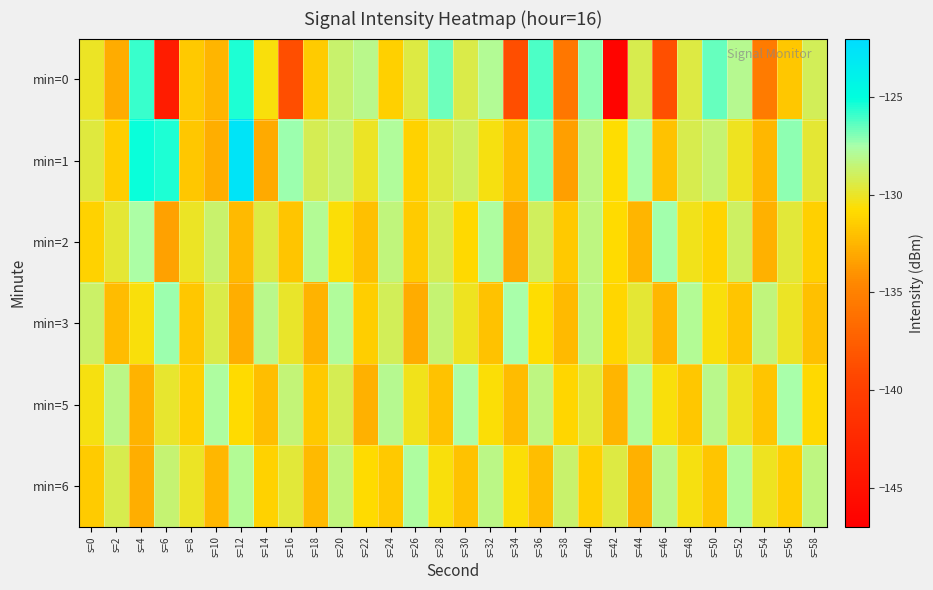

Reading right to left, what are all the values shown in this chart?

min=0: s=58=-129.1	s=56=-131.7	s=54=-135.4	s=52=-128.0	s=50=-126.6	s=48=-129.4	s=46=-138.6	s=44=-129.3	s=42=-146.4	s=40=-127.2	s=38=-135.7	s=36=-126.1	s=34=-138.8	s=32=-127.9	s=30=-129.4	s=28=-126.6	s=26=-129.4	s=24=-131.3	s=22=-128.1	s=20=-128.7	s=18=-131.5	s=16=-138.8	s=14=-130.5	s=12=-125.5	s=10=-132.5	s=8=-131.6	s=6=-143.8	s=4=-125.9	s=2=-132.9	s=0=-130.1
min=1: s=58=-129.8	s=56=-127.1	s=54=-132.4	s=52=-130.2	s=50=-128.6	s=48=-129.3	s=46=-131.9	s=44=-127.5	s=42=-130.7	s=40=-128.2	s=38=-133.5	s=36=-126.8	s=34=-132.1	s=32=-130.4	s=30=-128.9	s=28=-129.6	s=26=-131.2	s=24=-127.8	s=22=-130.1	s=20=-128.5	s=18=-129.1	s=16=-127.3	s=14=-133.0	s=12=-122.8	s=10=-132.8	s=8=-131.7	s=6=-125.5	s=4=-125.2	s=2=-131.5	s=0=-129.6
min=2: s=58=-131.3	s=56=-129.7	s=54=-132.7	s=52=-128.9	s=50=-131.1	s=48=-130.3	s=46=-127.4	s=44=-132.5	s=42=-130.8	s=40=-128.3	s=38=-131.6	s=36=-129.0	s=34=-133.1	s=32=-127.7	s=30=-130.9	s=28=-129.2	s=26=-131.5	s=24=-128.4	s=22=-132.0	s=20=-130.6	s=18=-127.9	s=16=-131.8	s=14=-129.5	s=12=-132.3	s=10=-128.7	s=8=-130.1	s=6=-133.4	s=4=-127.6	s=2=-129.8	s=0=-131.2
min=3: s=58=-132.0	s=56=-130.1	s=54=-128.4	s=52=-131.8	s=50=-130.5	s=48=-127.9	s=46=-132.4	s=44=-129.8	s=42=-131.0	s=40=-128.2	s=38=-132.3	s=36=-130.7	s=34=-127.5	s=32=-131.9	s=30=-130.2	s=28=-128.6	s=26=-132.9	s=24=-129.1	s=22=-131.4	s=20=-127.8	s=18=-132.6	s=16=-130.0	s=14=-128.1	s=12=-132.8	s=10=-129.4	s=8=-131.7	s=6=-127.3	s=4=-130.5	s=2=-132.2	s=0=-128.8
min=5: s=58=-130.9	s=56=-127.5	s=54=-131.8	s=52=-130.2	s=50=-128.1	s=48=-131.7	s=46=-130.5	s=44=-127.8	s=42=-132.5	s=40=-129.7	s=38=-131.0	s=36=-128.3	s=34=-132.2	s=32=-130.6	s=30=-127.6	s=28=-131.9	s=26=-130.3	s=24=-128.0	s=22=-132.7	s=20=-129.2	s=18=-131.6	s=16=-128.5	s=14=-132.1	s=12=-130.8	s=10=-127.7	s=8=-131.3	s=6=-129.9	s=4=-132.6	s=2=-128.2	s=0=-130.4
min=6: s=58=-128.3	s=56=-131.4	s=54=-130.2	s=52=-127.8	s=50=-131.8	s=48=-130.4	s=46=-128.1	s=44=-132.7	s=42=-129.5	s=40=-131.3	s=38=-128.7	s=36=-132.1	s=34=-130.6	s=32=-128.2	s=30=-131.9	s=28=-130.5	s=26=-127.7	s=24=-131.6	s=22=-130.8	s=20=-128.4	s=18=-132.3	s=16=-129.7	s=14=-131.2	s=12=-127.9	s=10=-132.4	s=8=-130.1	s=6=-128.6	s=4=-132.8	s=2=-129.3	s=0=-131.5